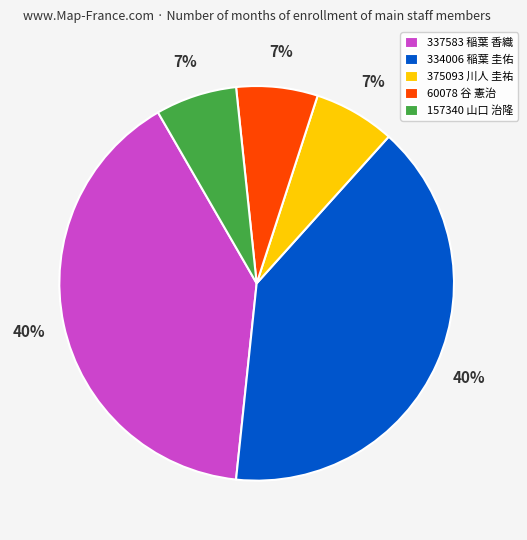

True or false: 334006 稲葉 圭佑 accounts for 40% of the total.

True